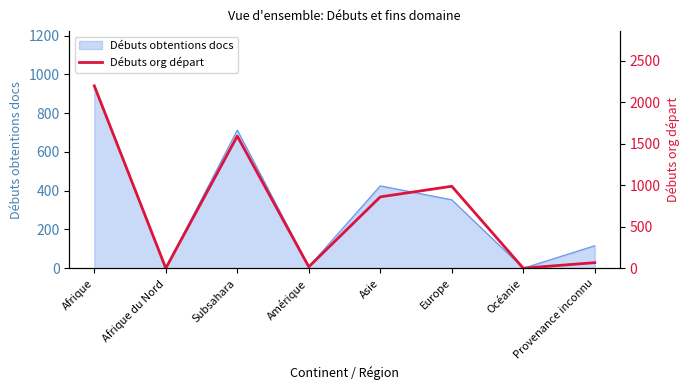

The chart shows a value of 988 at Europe. True or false?

True